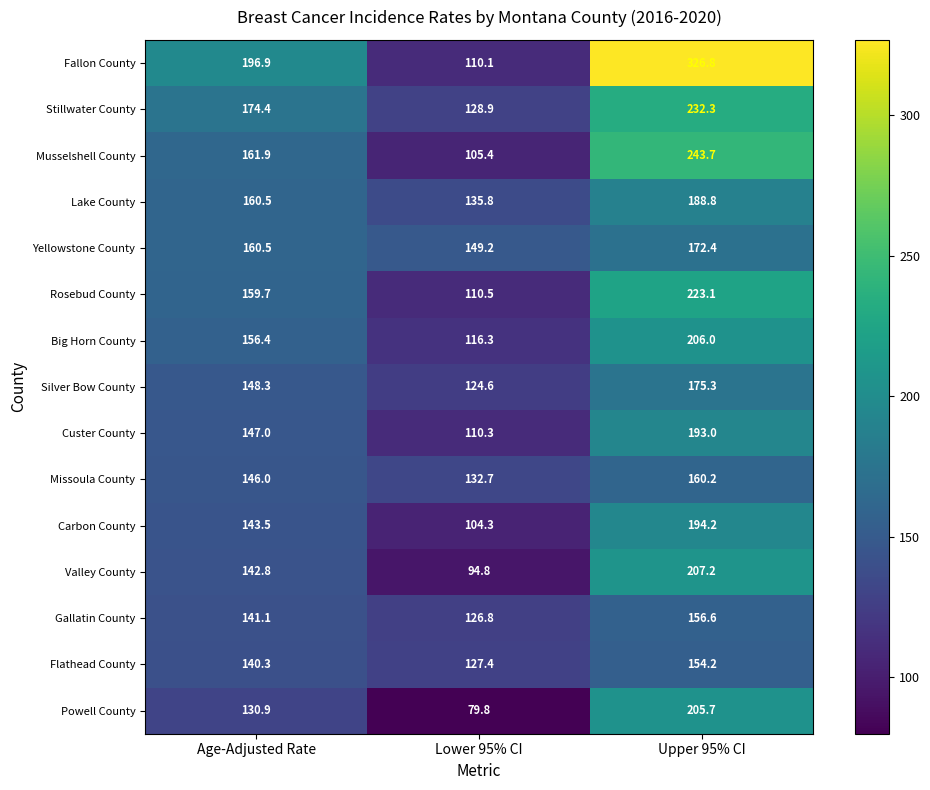

At how many categories does at least one series exceed 126?

3